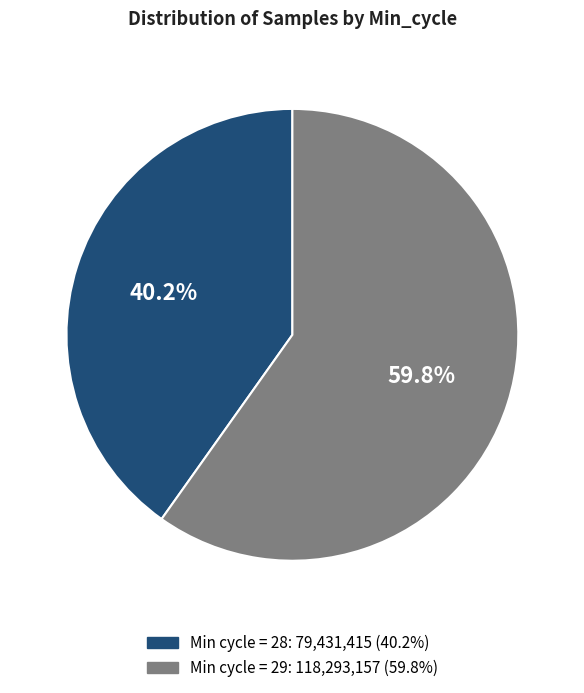

Is there any slice that represents more than half of the pie?

Yes